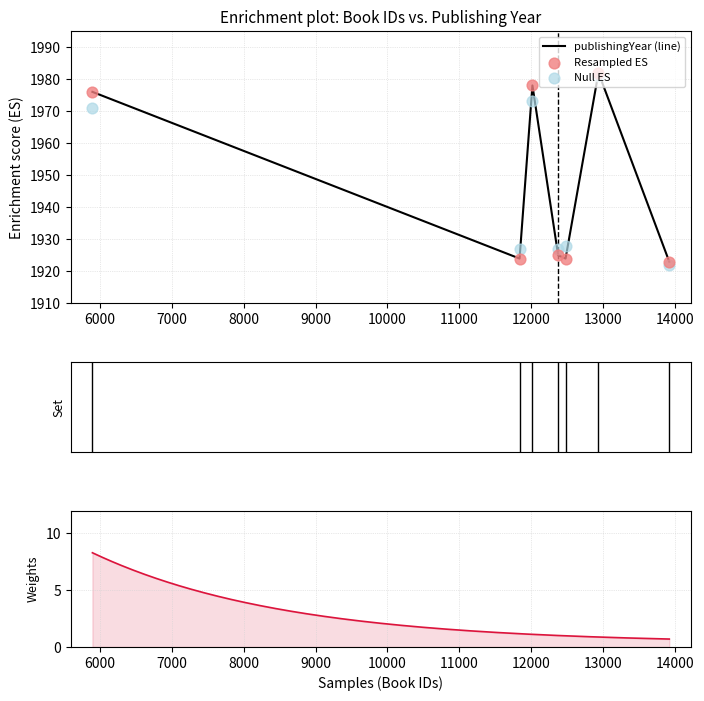

What is the ratio of the value at 12376 to the value at 12018?

1.0